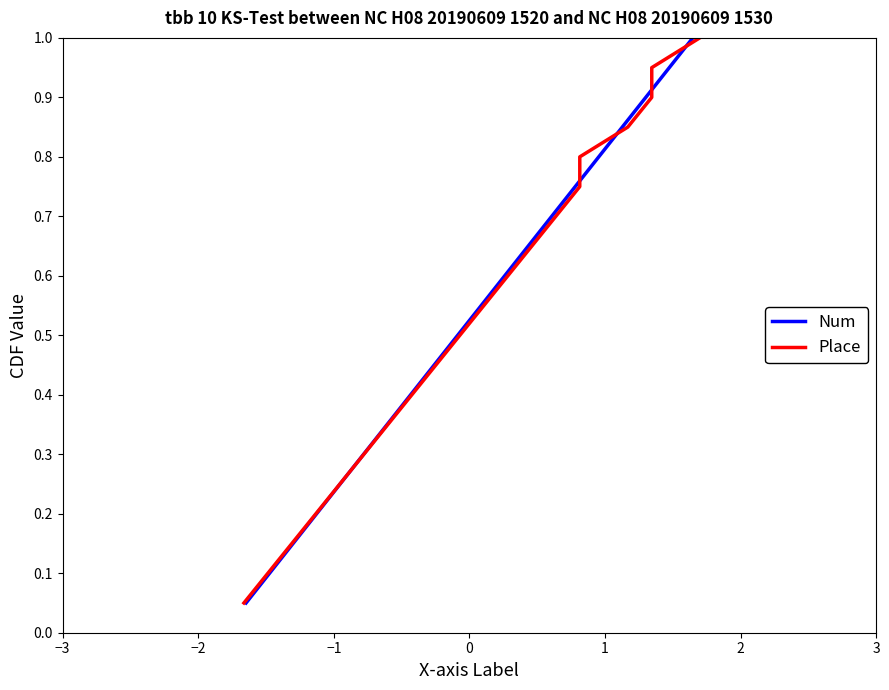

At how many categories does at least one series exceed 0?

20